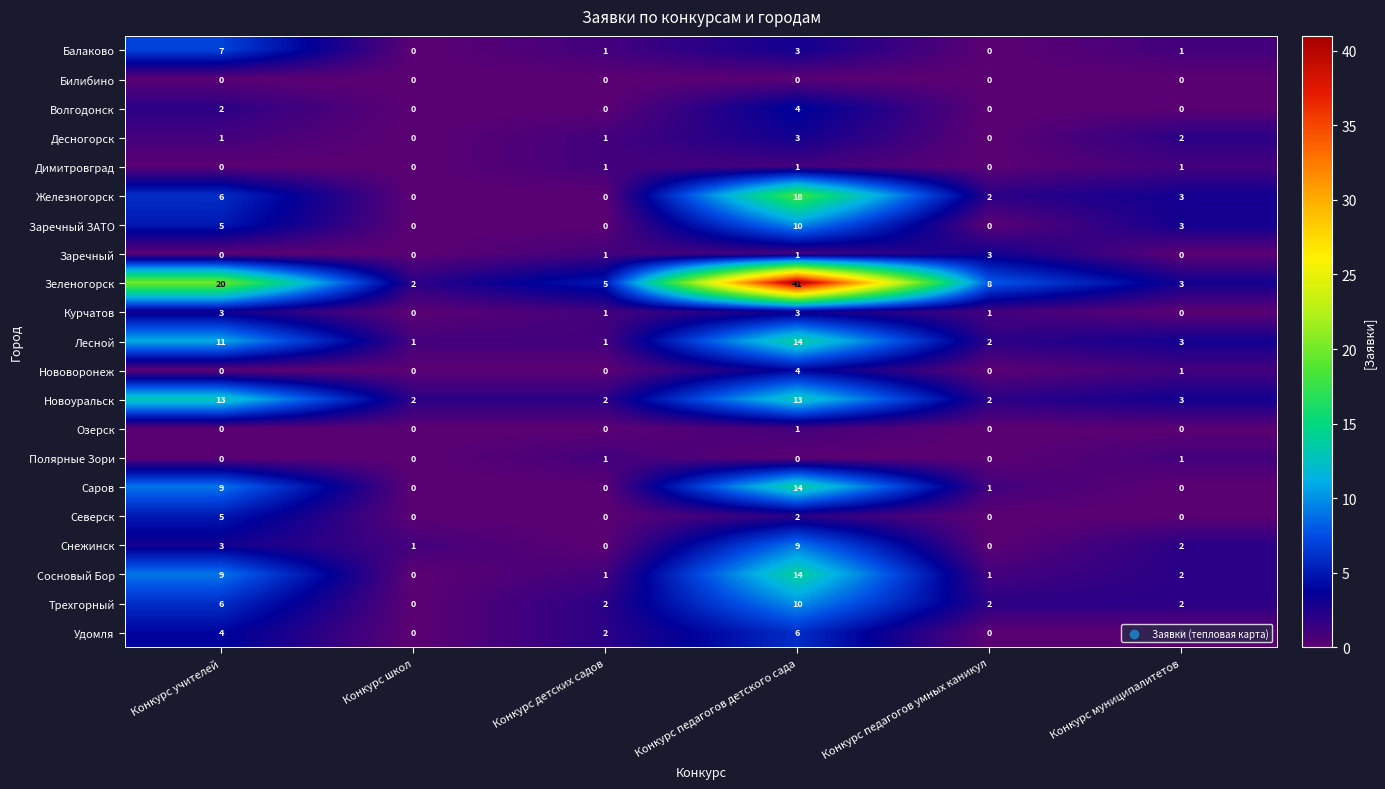

Which series changed the most between Конкурс педагогов детского сада and Конкурс муниципалитетов?

Зеленогорск